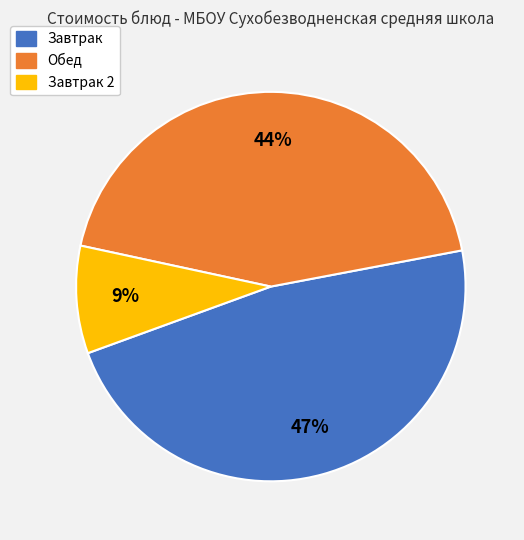

To the nearest percent, what is the average slice percentage?

33%